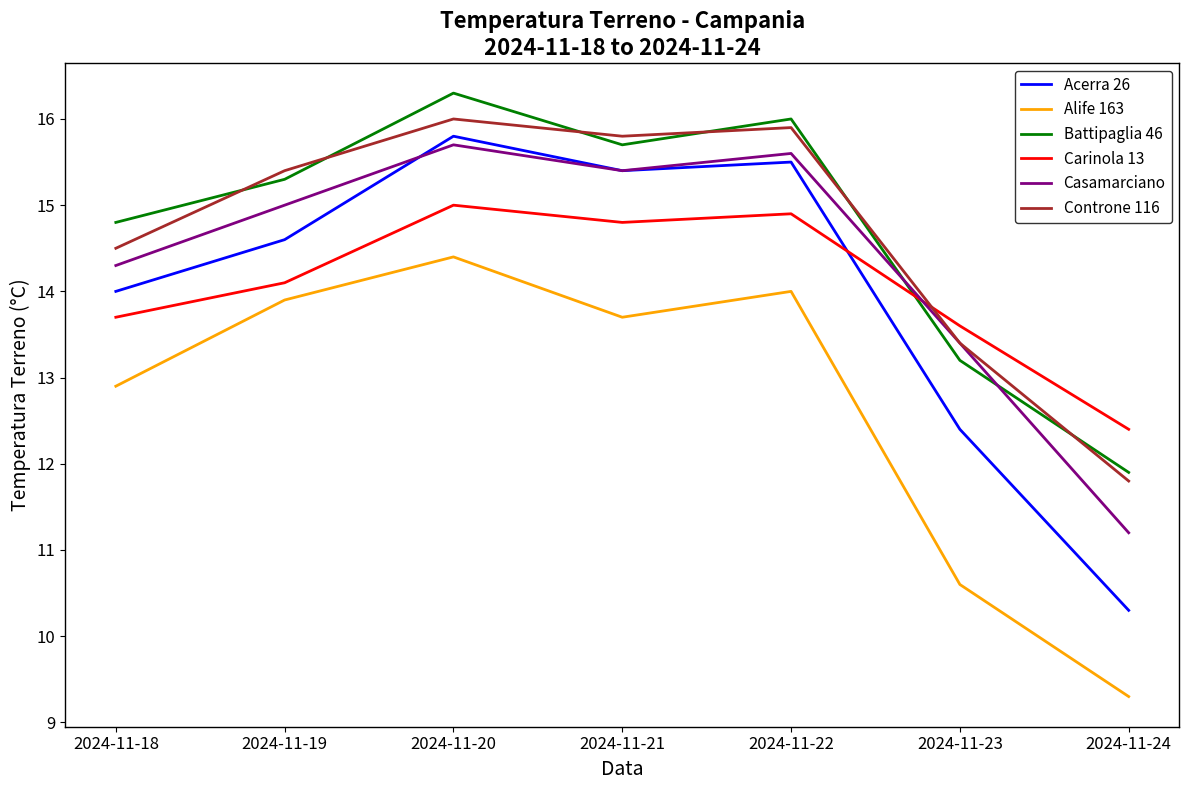

Which category has the lowest value in the Casamarciano series?

2024-11-24